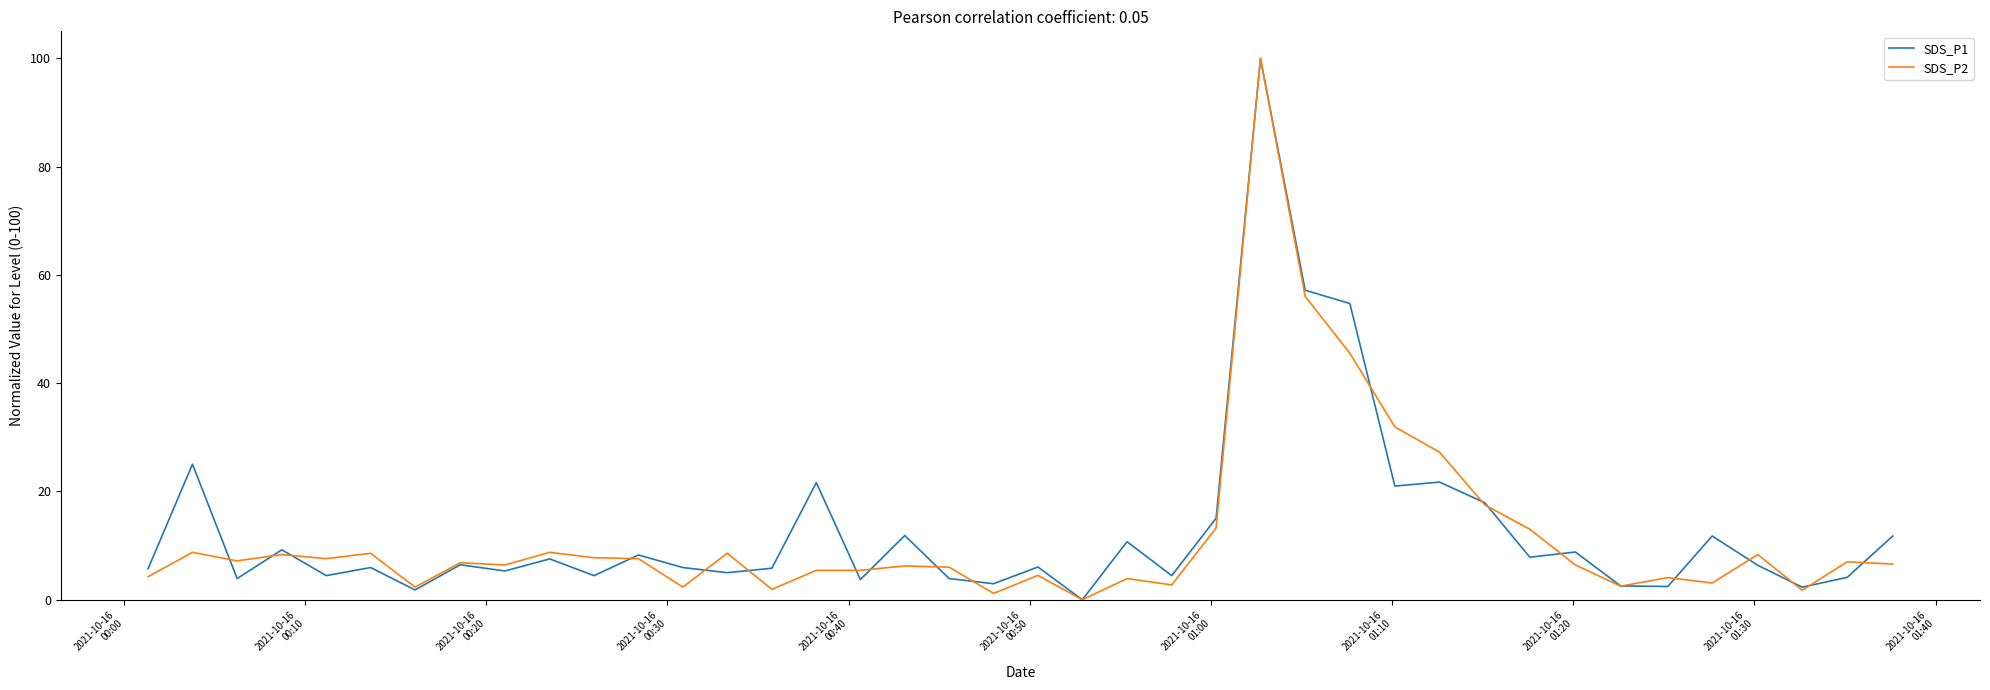

What is the highest value of the SDS_P2 series?

100.0